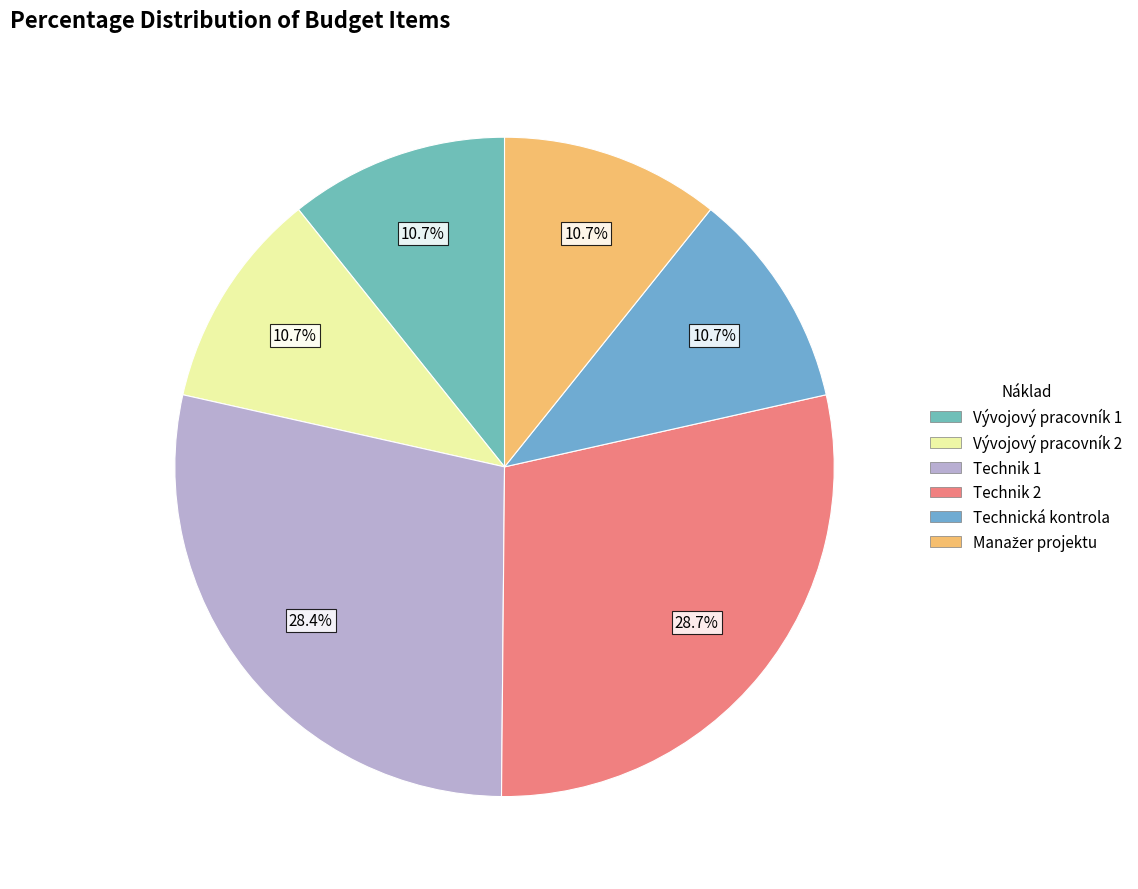

What percentage is the Technik 2 slice, to the nearest percent?

29%